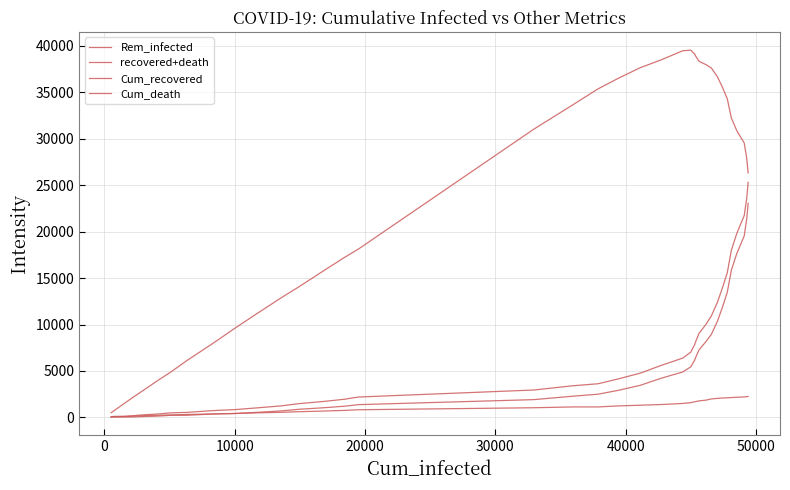

Is this an area chart (filled region under the line)?

No